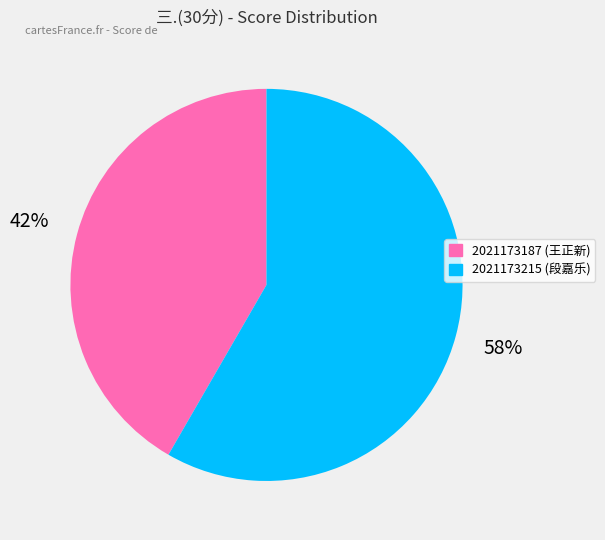

To the nearest percent, what portion does 2021173215 represent?

58%